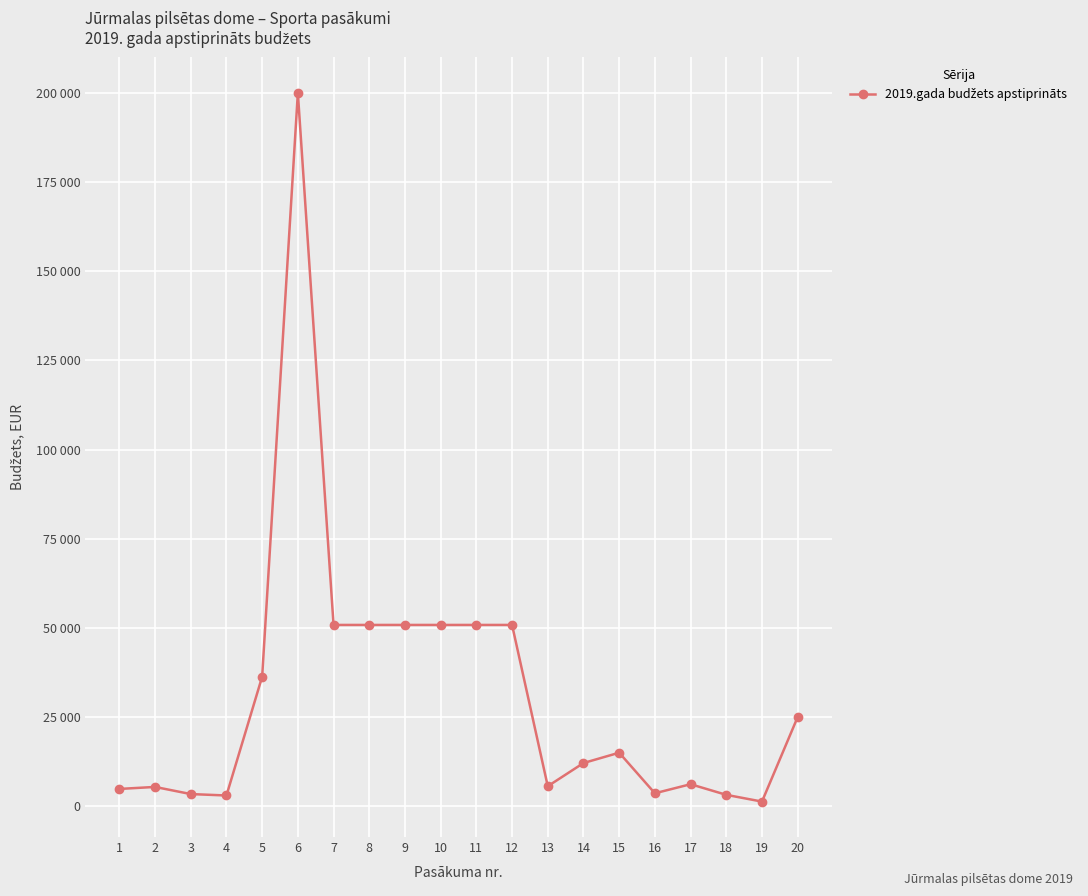

True or false: the data has more than 2 interior local peaks.

True